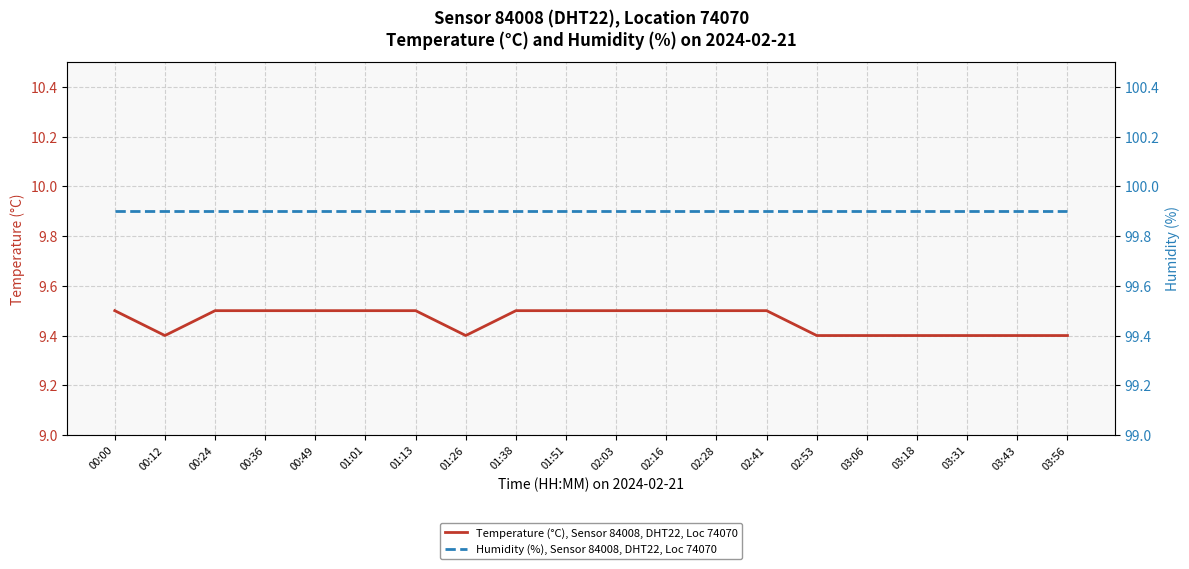

In Temperature (°C), Sensor 84008, DHT22, Loc 74070, how many points are lower than both neighbors (excluding endpoints)?

2